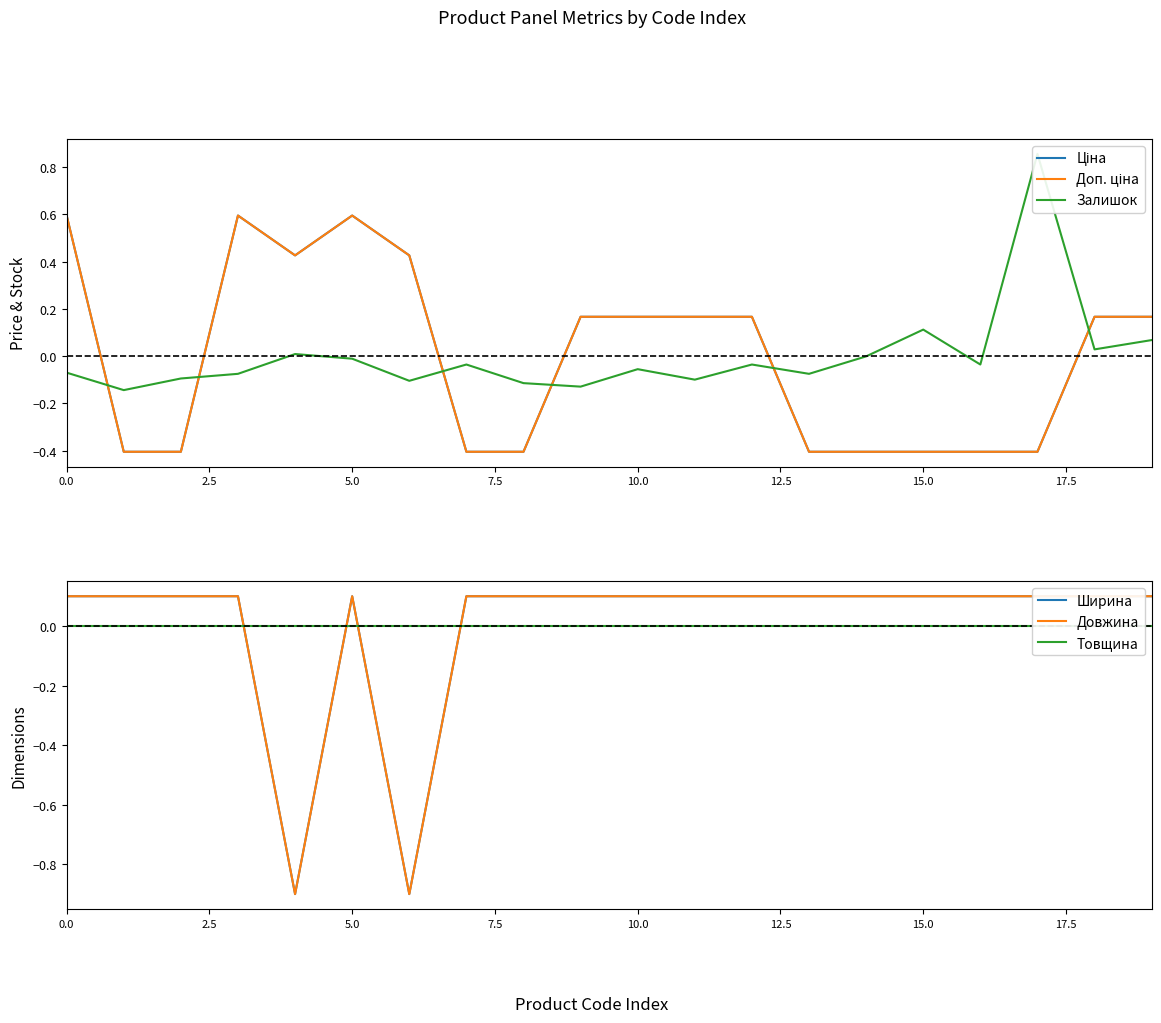

How many interior local peaks does the Ціна series have?

2